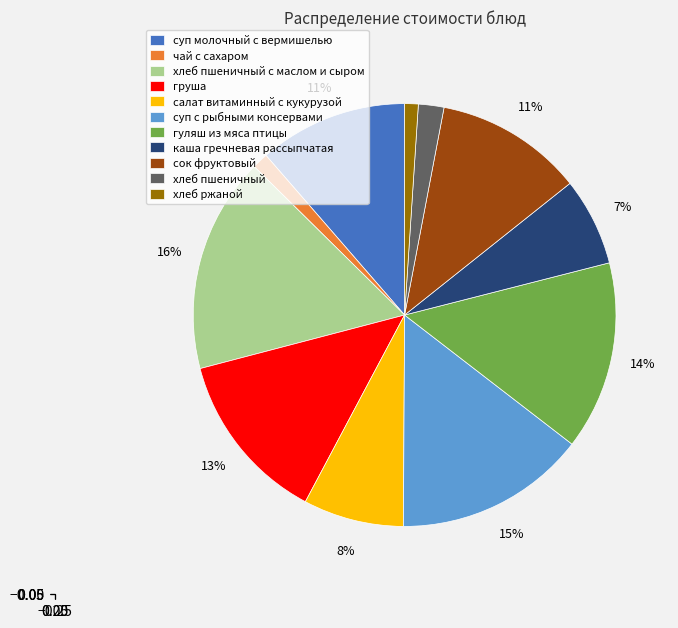

Which has a higher value, гуляш из мяса птицы or хлеб пшеничный с маслом и сыром?

хлеб пшеничный с маслом и сыром